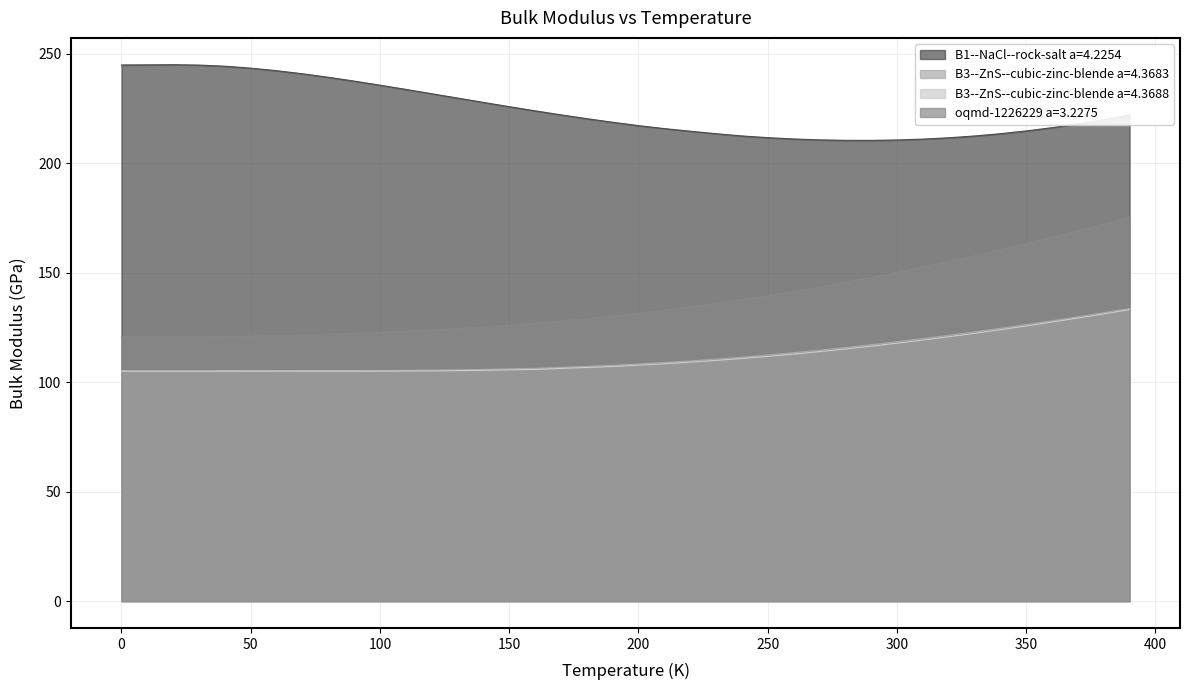

At which category is the sum across all series the highest?

390